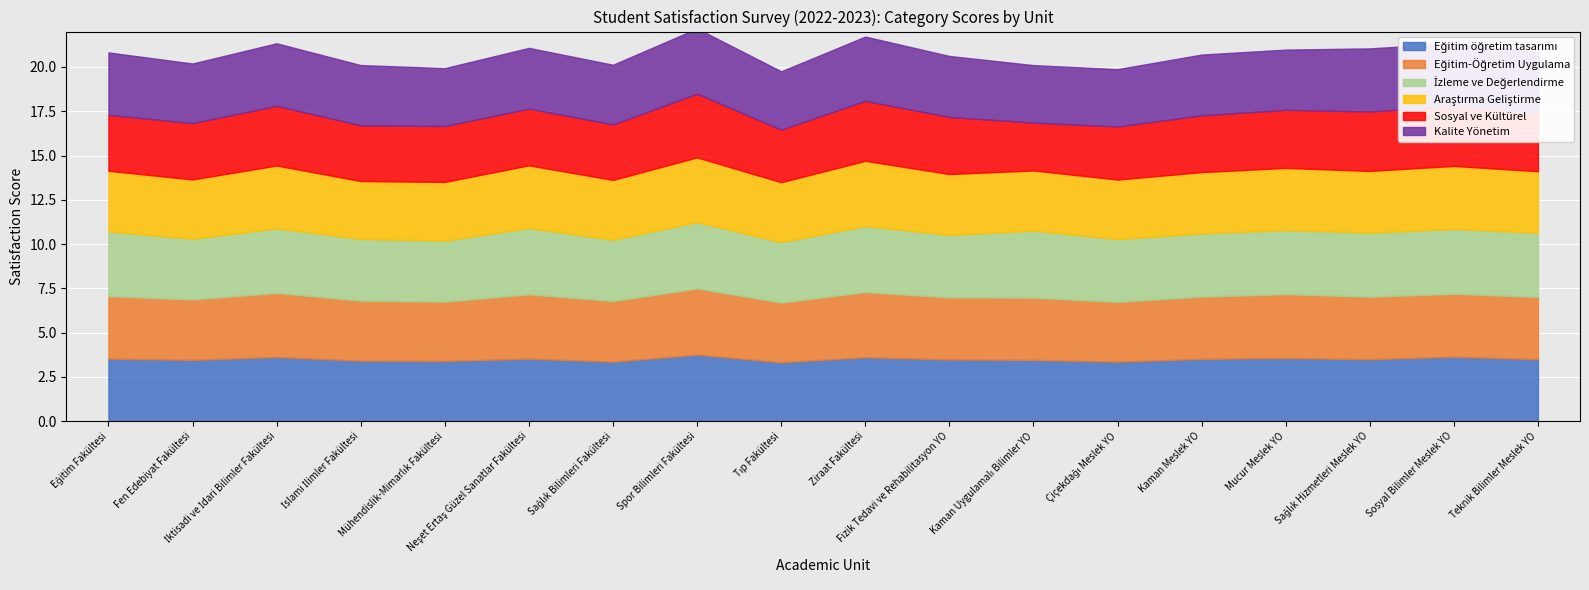

What is the difference between the maximum and minimum values in the İzleme ve Değerlendirme series?

0.4